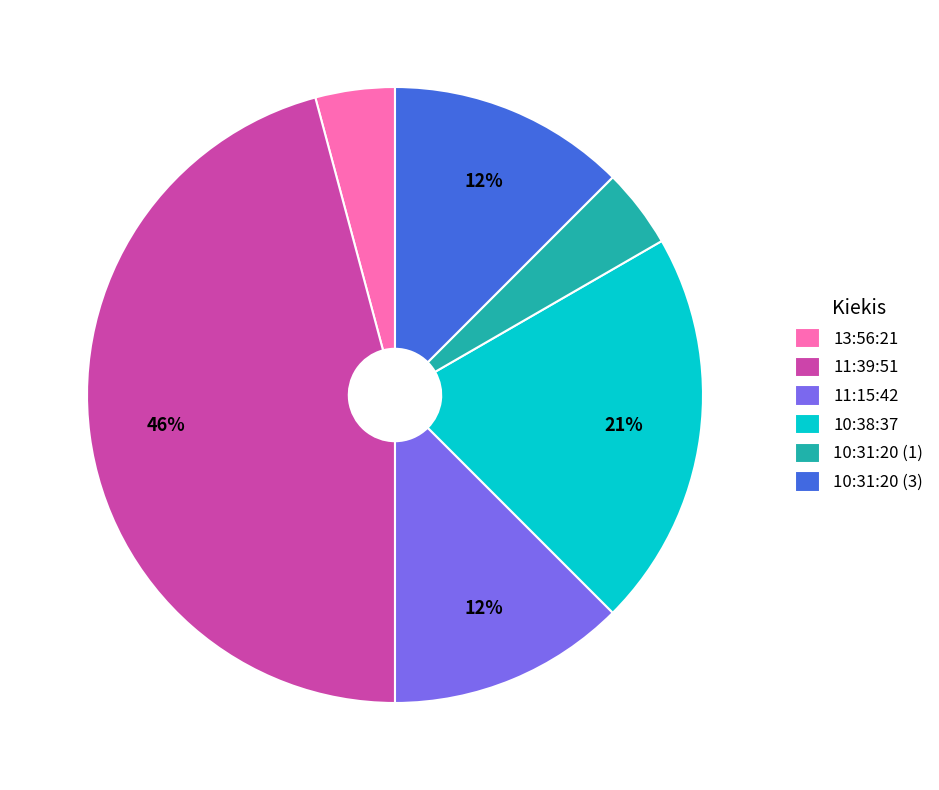

To the nearest percent, what is the average slice percentage?

17%